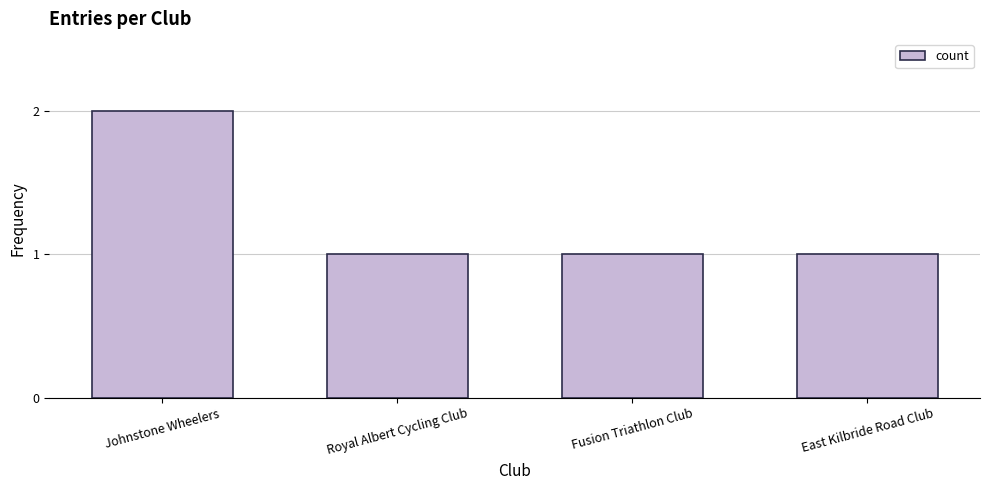

What is the label of the 1st bar from the left?

Johnstone Wheelers